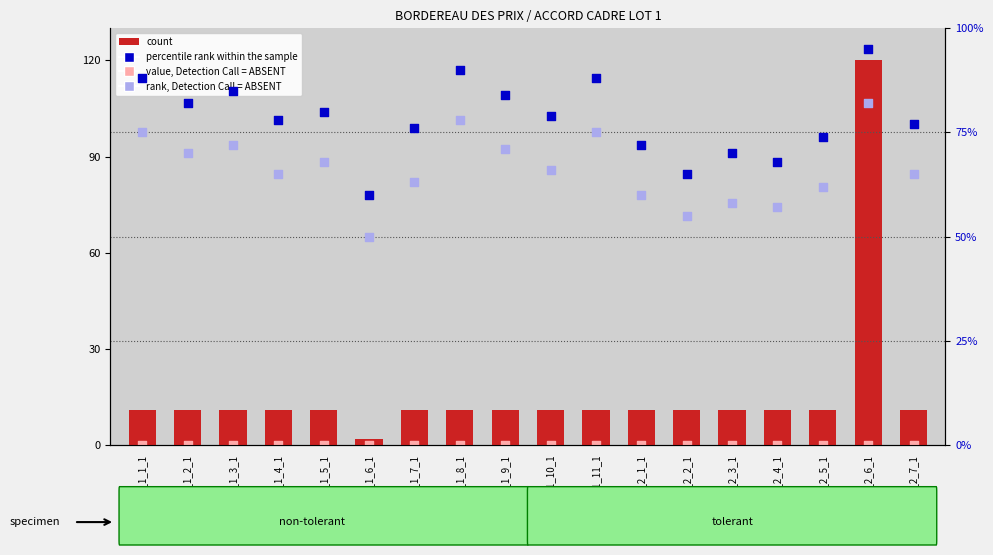

Which series has the largest total across all categories?

percentile rank within the sample